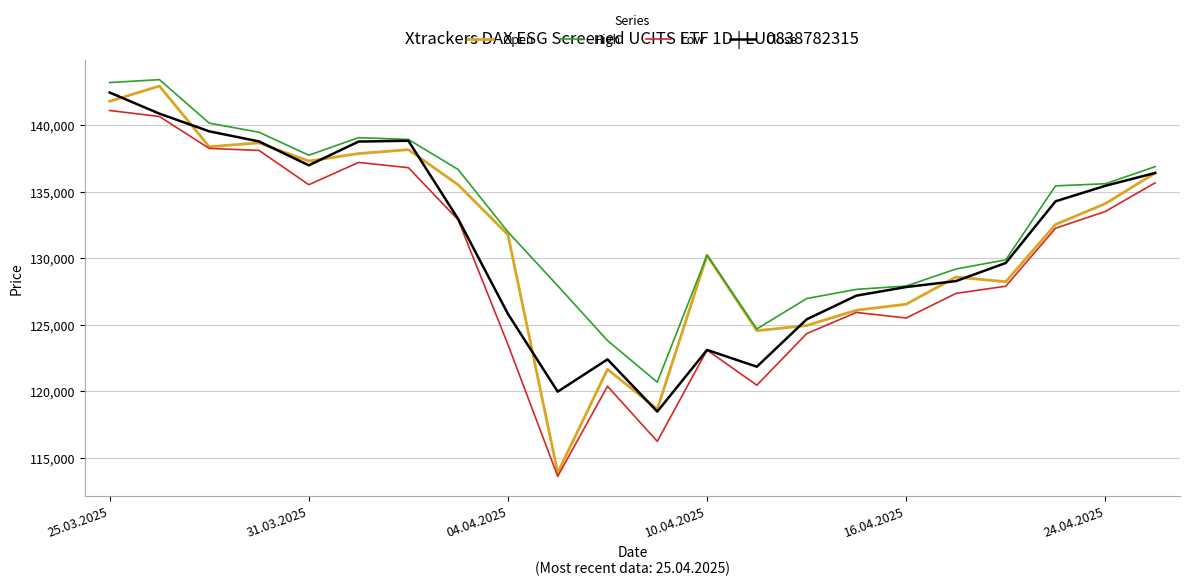

What is the minimum value shown in the chart?

113586